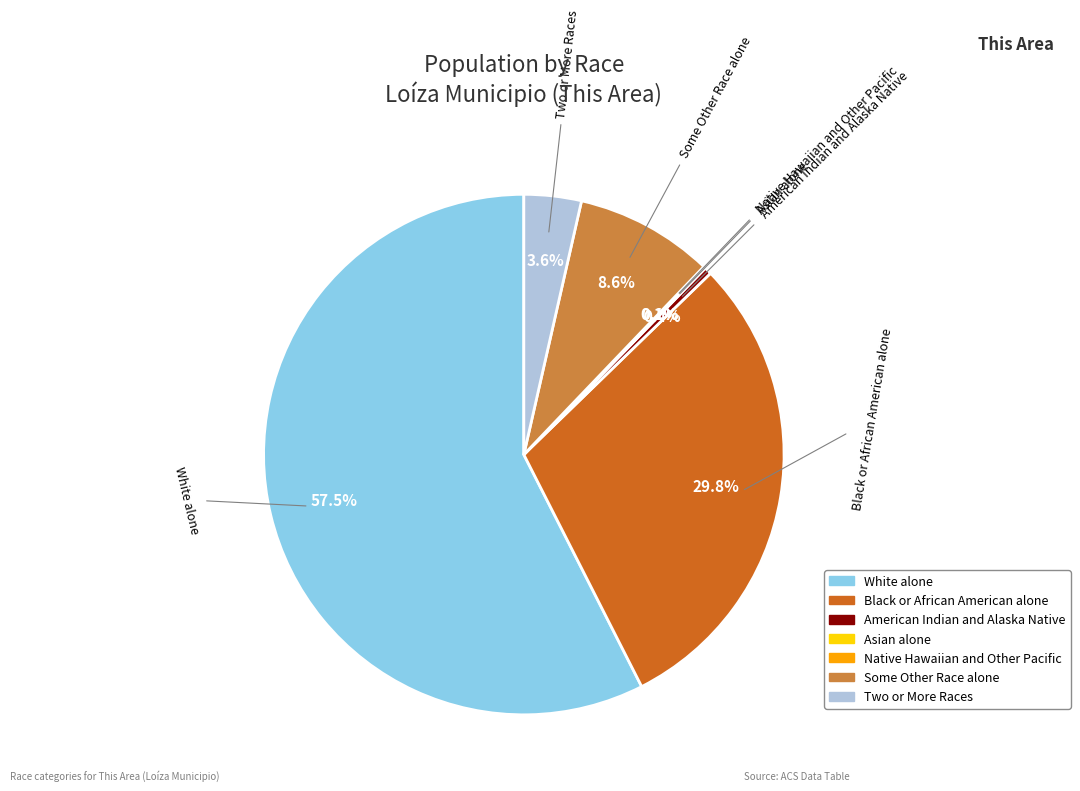

What is the ratio of the value at Some Other Race alone to the value at American Indian and Alaska Native?

19.3